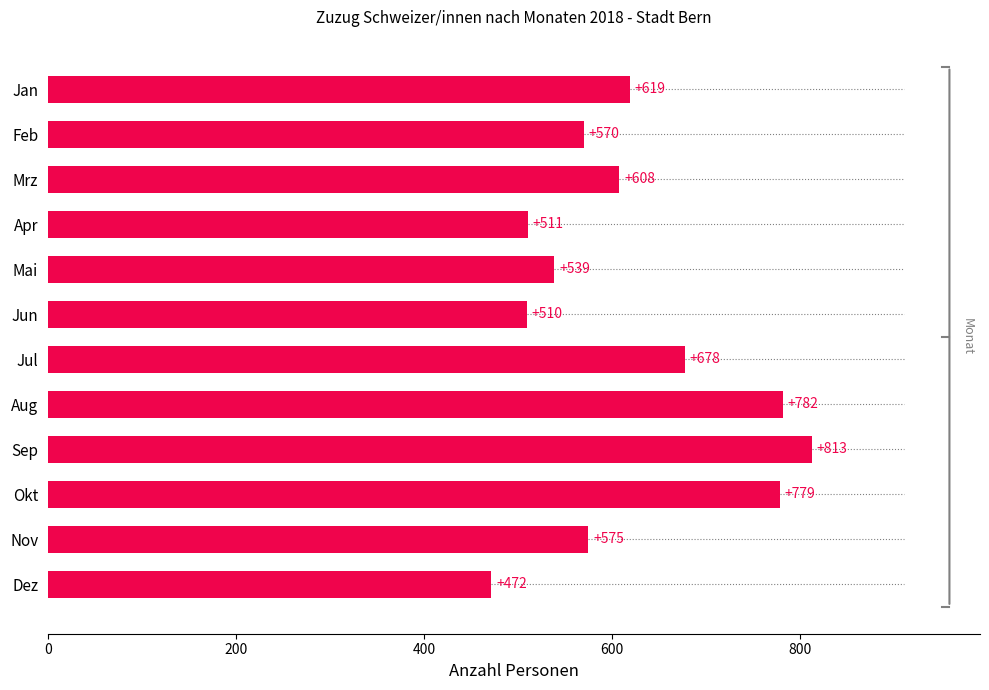

What is the difference between the second highest and second lowest values?

272